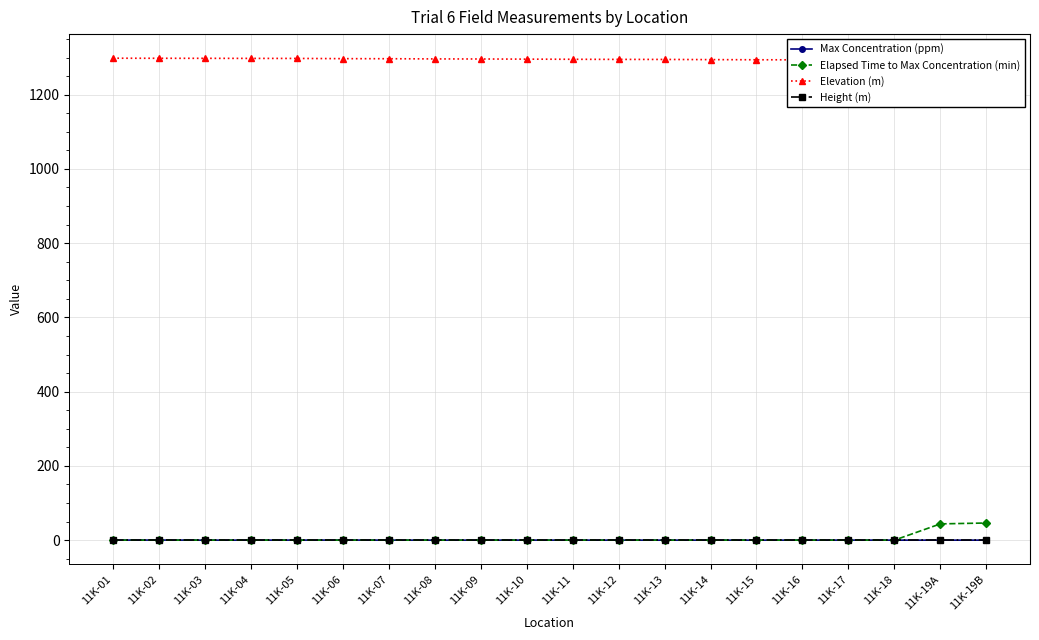

At which label is Elapsed Time to Max Concentration (min) closest to 23?

11K-19A